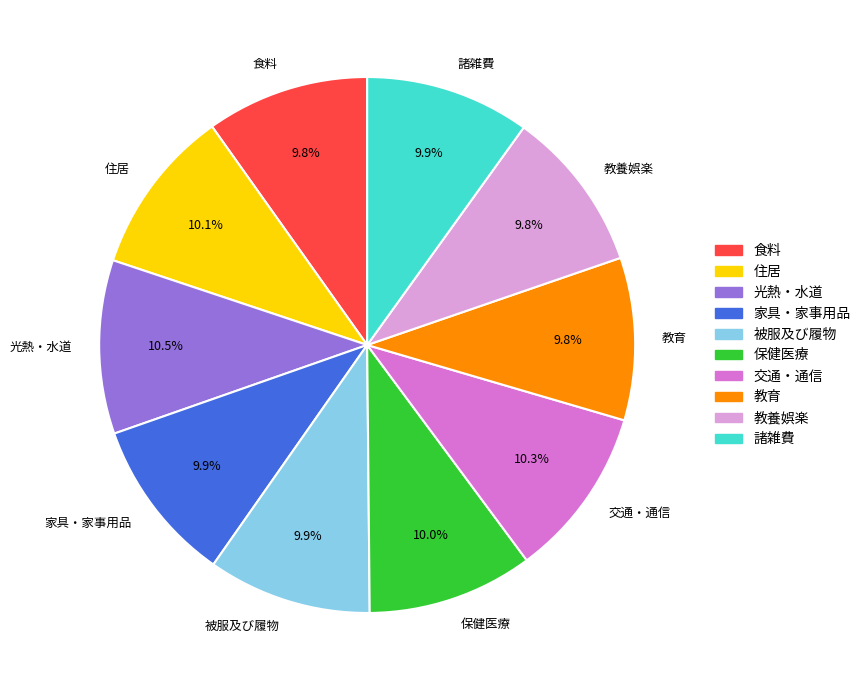

Do 住居 and 家具・家事用品 together represent more than half of the pie?

No